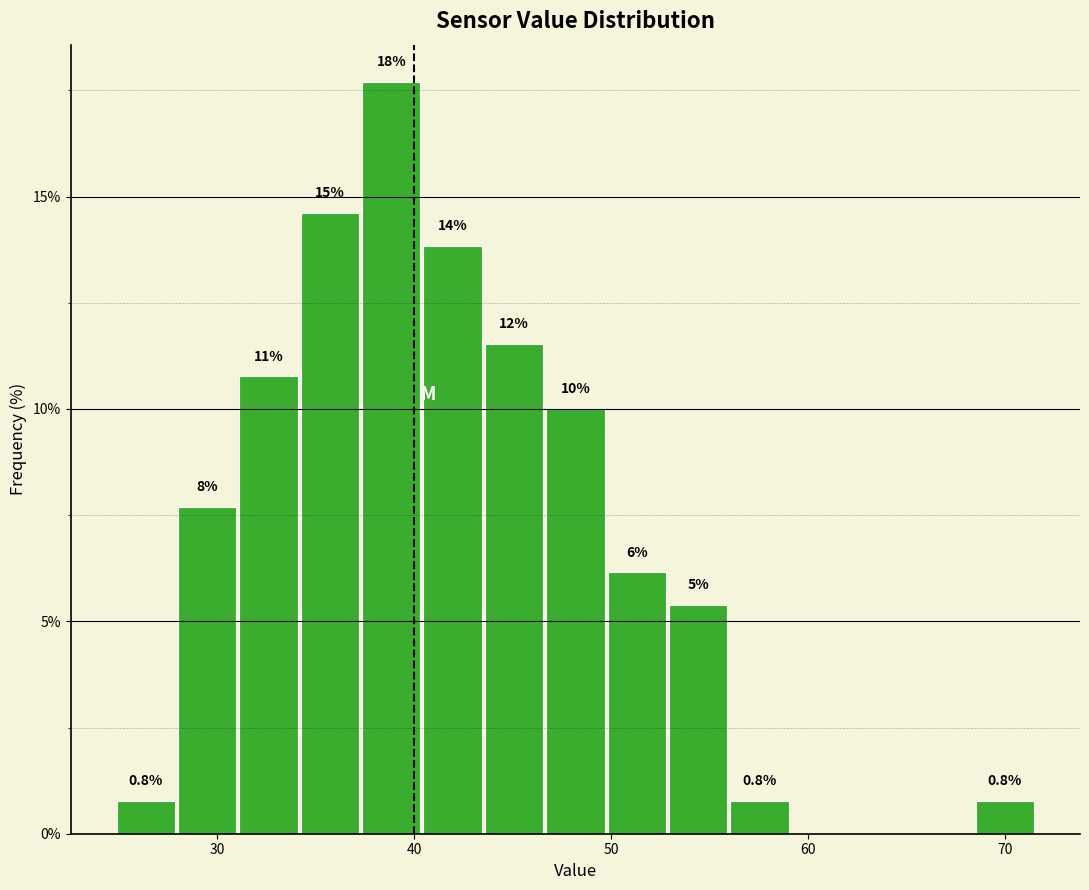

Read against the x-axis, roughly where is the centre of the tallest bar?

39